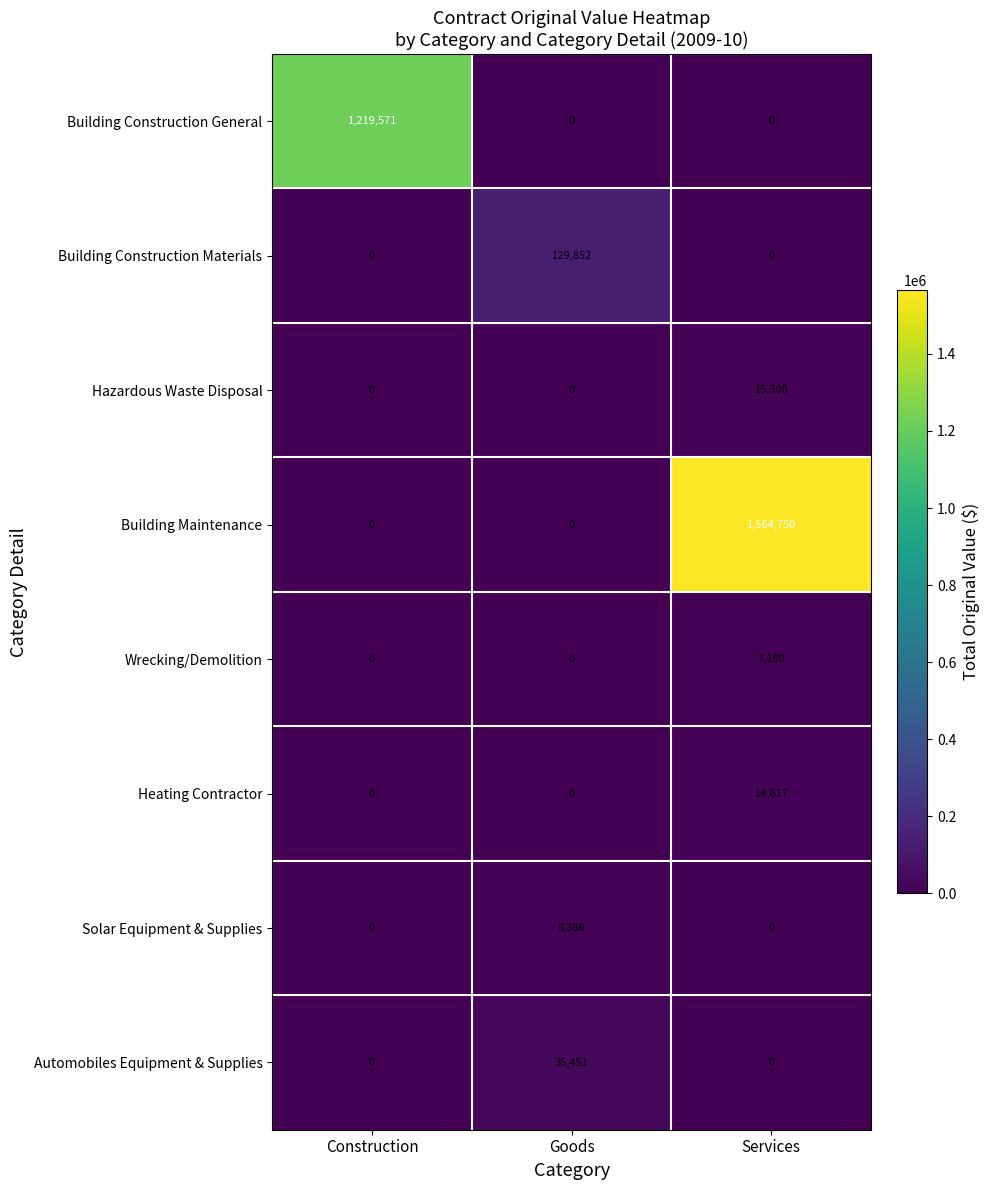

What is the spread (max minus min) of values at Construction?

1219571